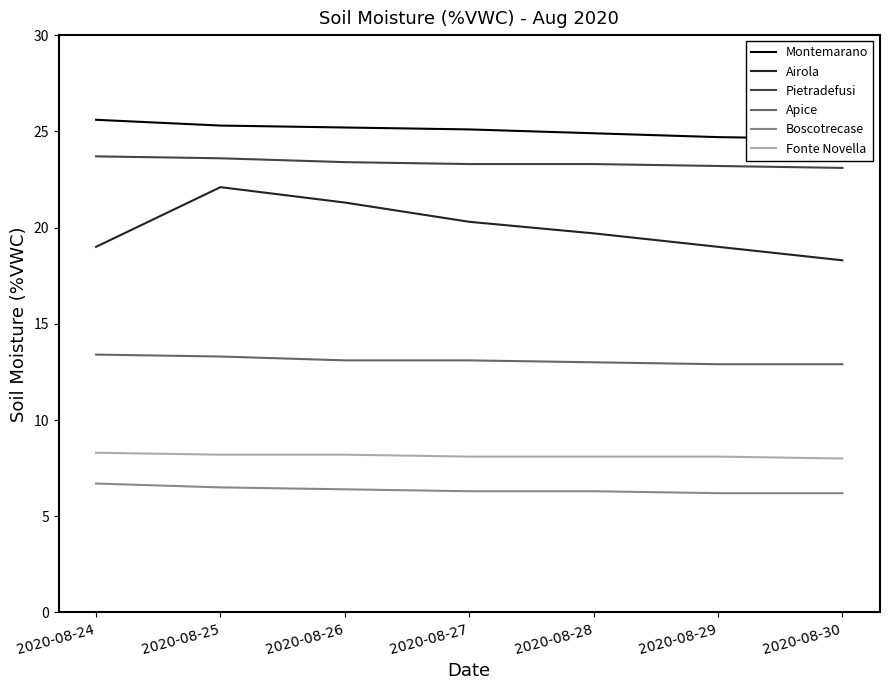

What is the maximum value shown in the chart?

25.6